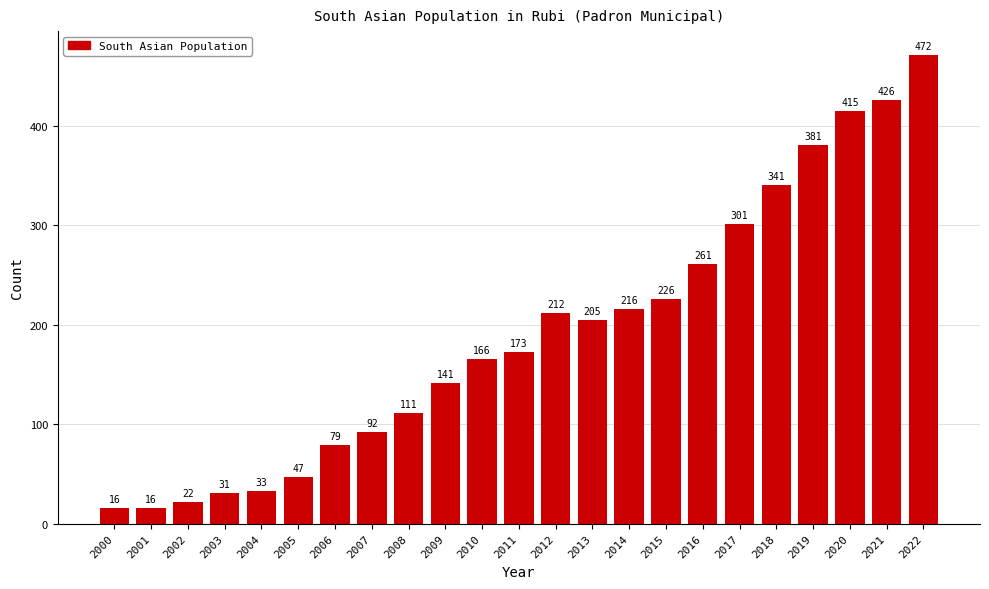

Where is the data nearest to the value 244?

2016